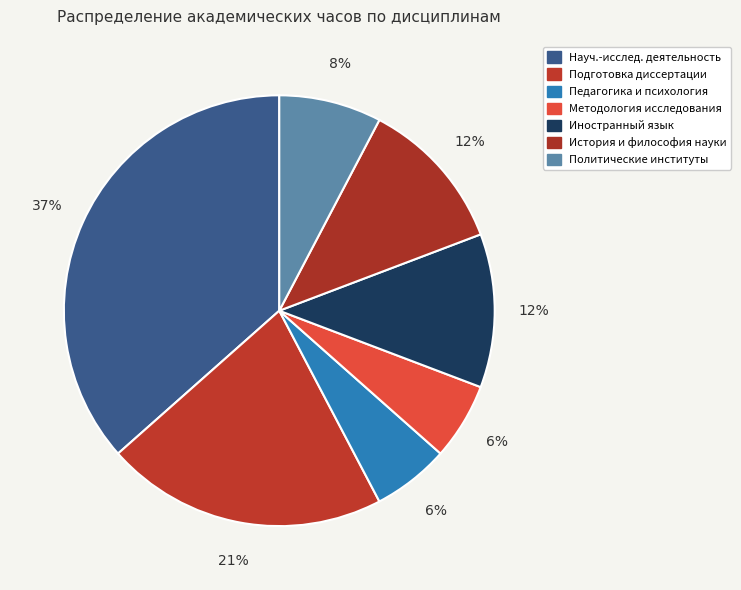

Is Иностранный язык the majority of the pie?

No